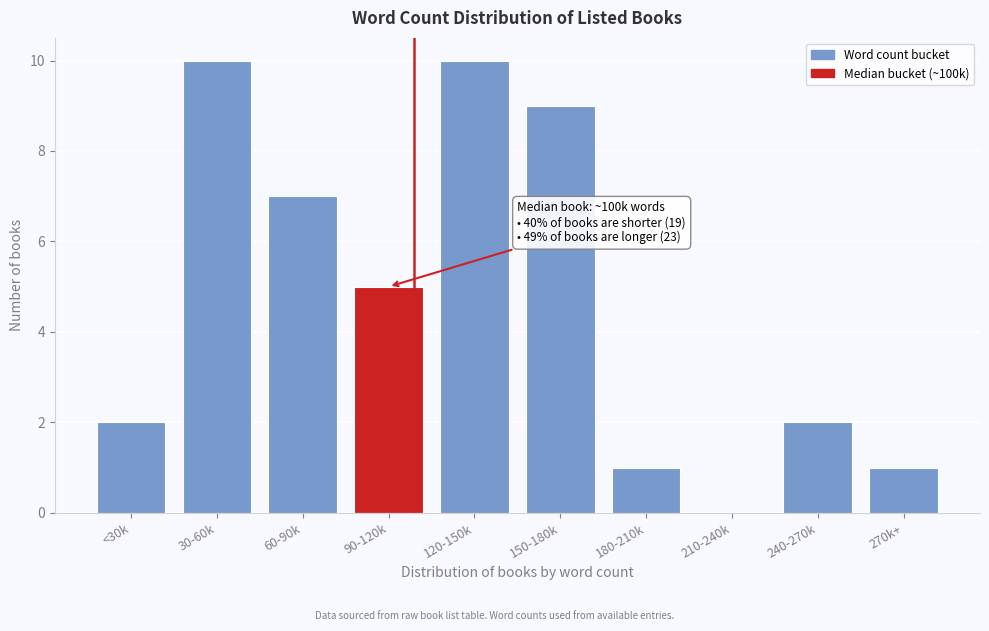

Reading right to left, what are all the values shown in this chart?

270k+=1	240-270k=2	210-240k=0	180-210k=1	150-180k=9	120-150k=10	90-120k=5	60-90k=7	30-60k=10	<30k=2